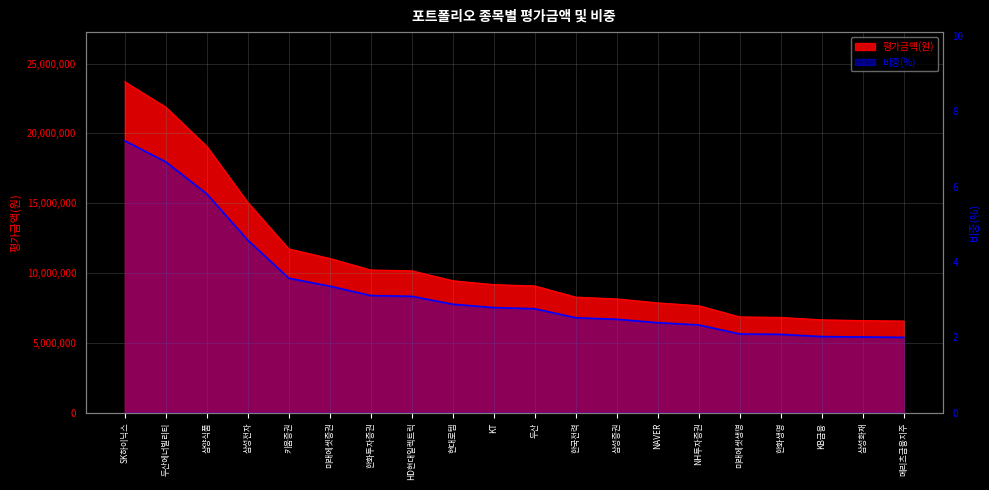

List the labels in order of value, smallest first.

메리츠금융지주, 삼성화재, KB금융, 한화생명, 미래에셋생명, NH투자증권, NAVER, 삼성증권, 한국전력, 두산, KT, 현대로템, HD현대일렉트릭, 한화투자증권, 미래에셋증권, 키움증권, 삼성전자, 삼양식품, 두산에너빌리티, SK하이닉스